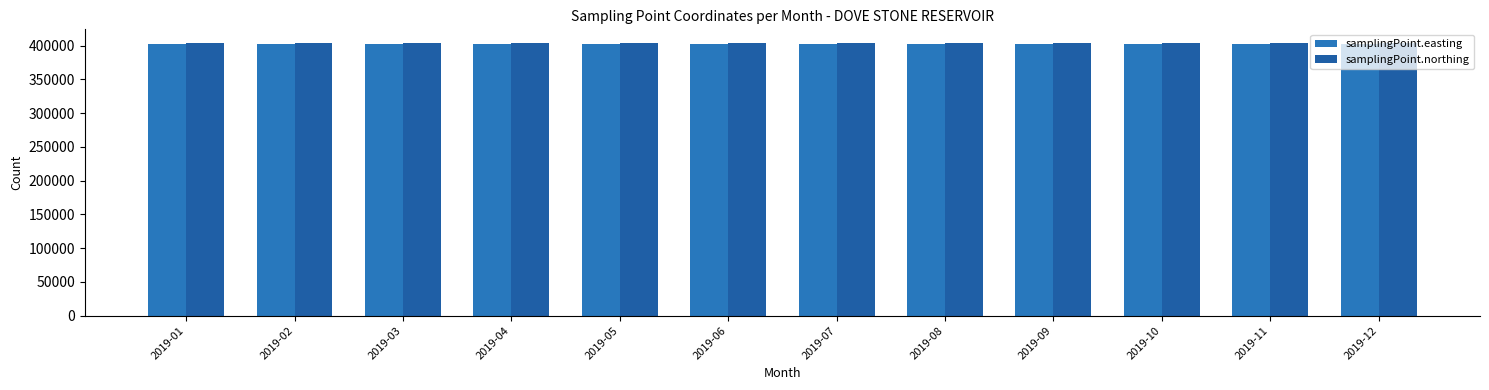

List the series in order of their overall mean, lowest first.

samplingPoint.easting, samplingPoint.northing